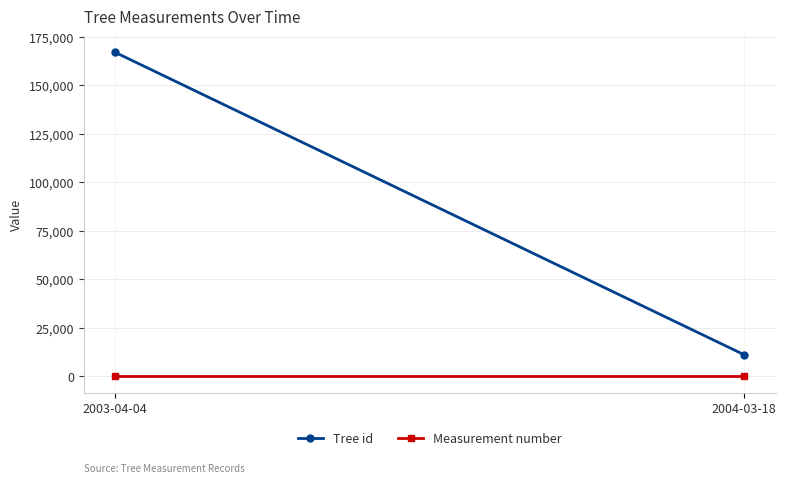

True or false: Measurement number has a value of 1 at 2003-04-04.

True